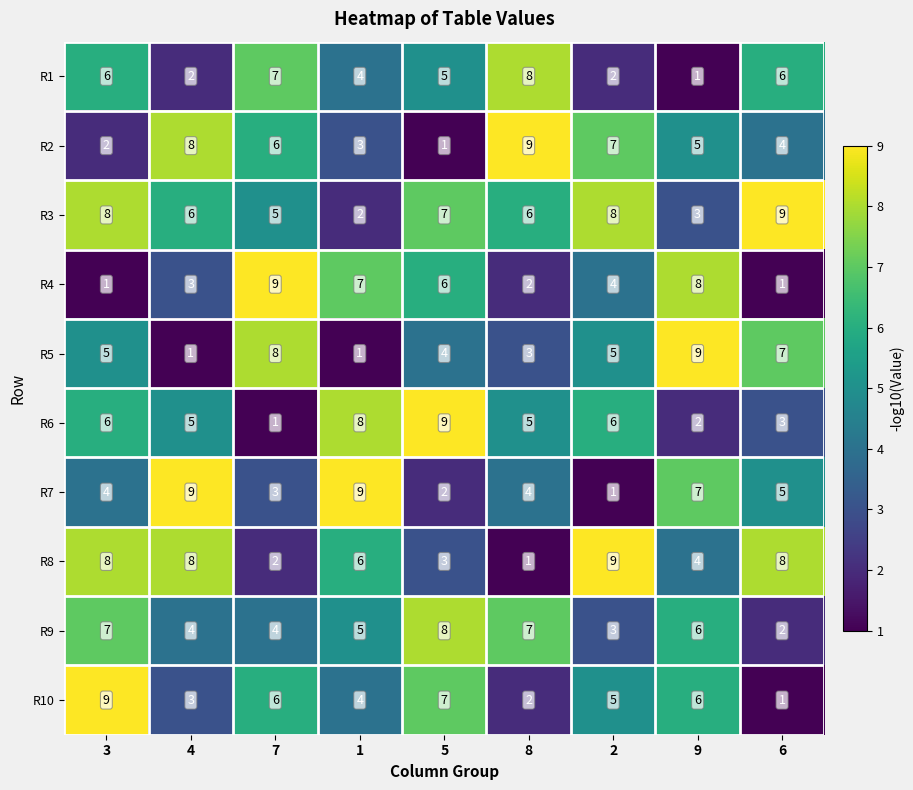

What is the total value across all series at 2?

50